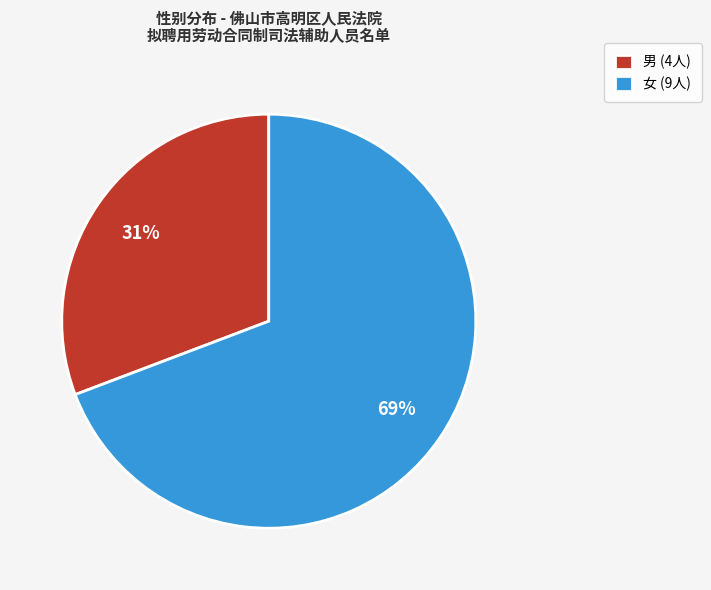

Which category has the smallest portion of the pie?

男